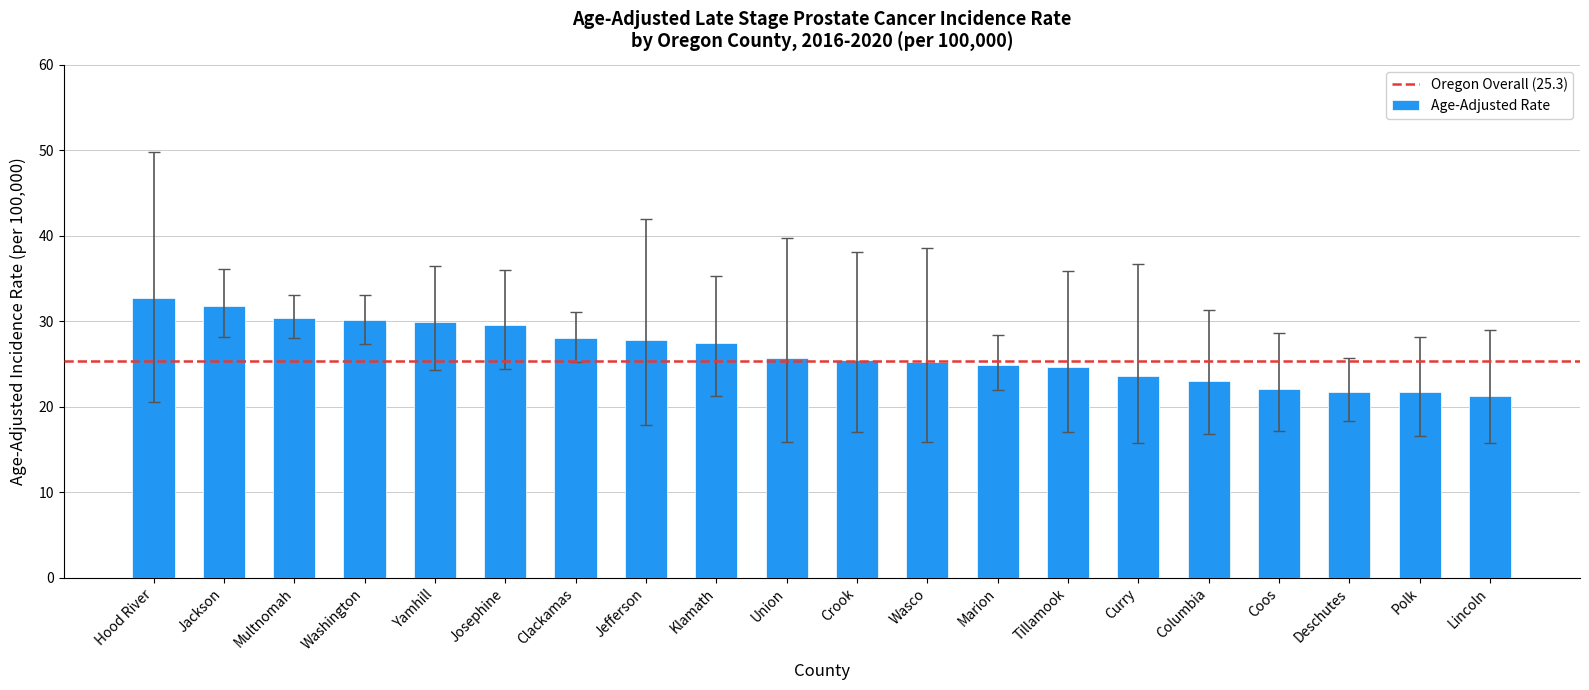

What is the change in value from Crook to Marion?

-0.5